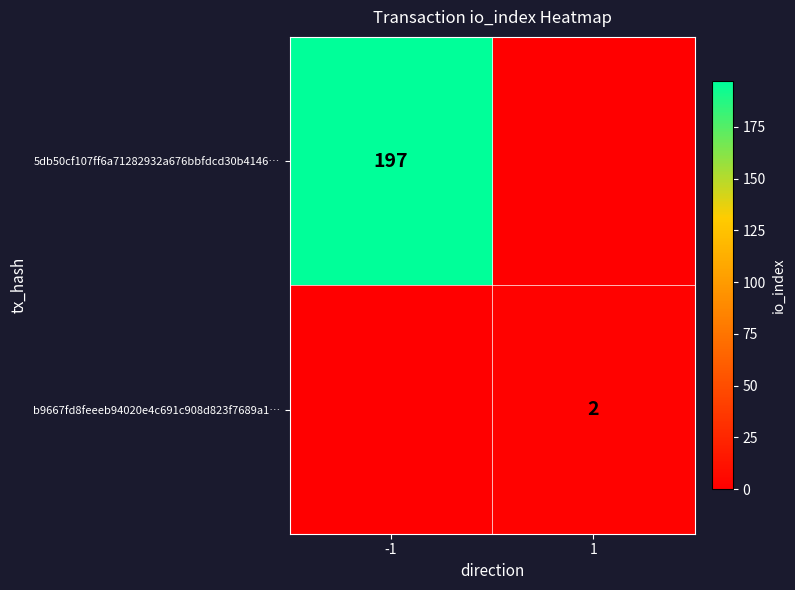

The value of 5db50cf107ff6a71282932a676bbfdcd30b4146… at -1 is 95. True or false?

False